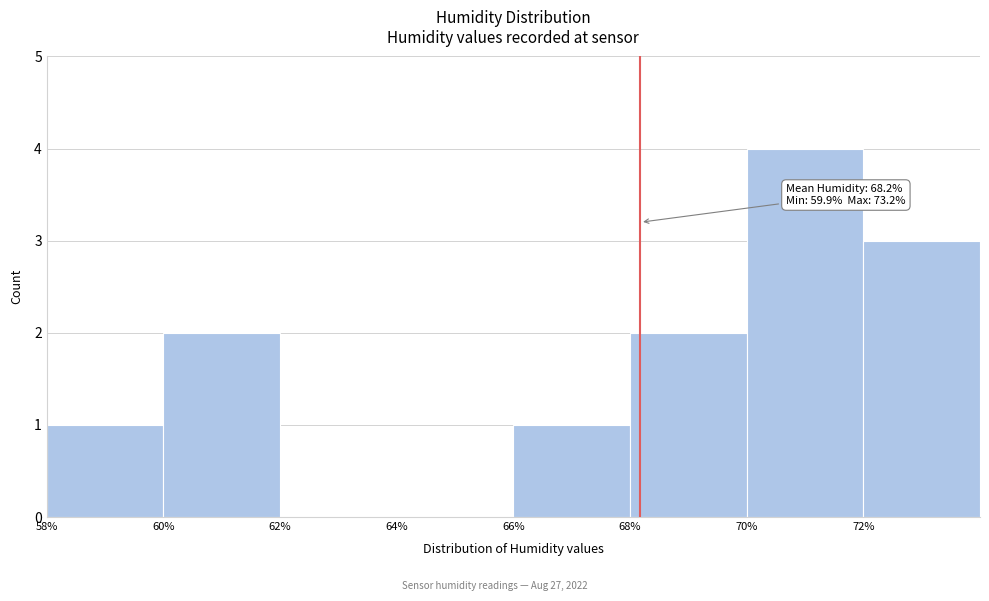

Over which range of the x-axis is the bar tallest?

70 to 72